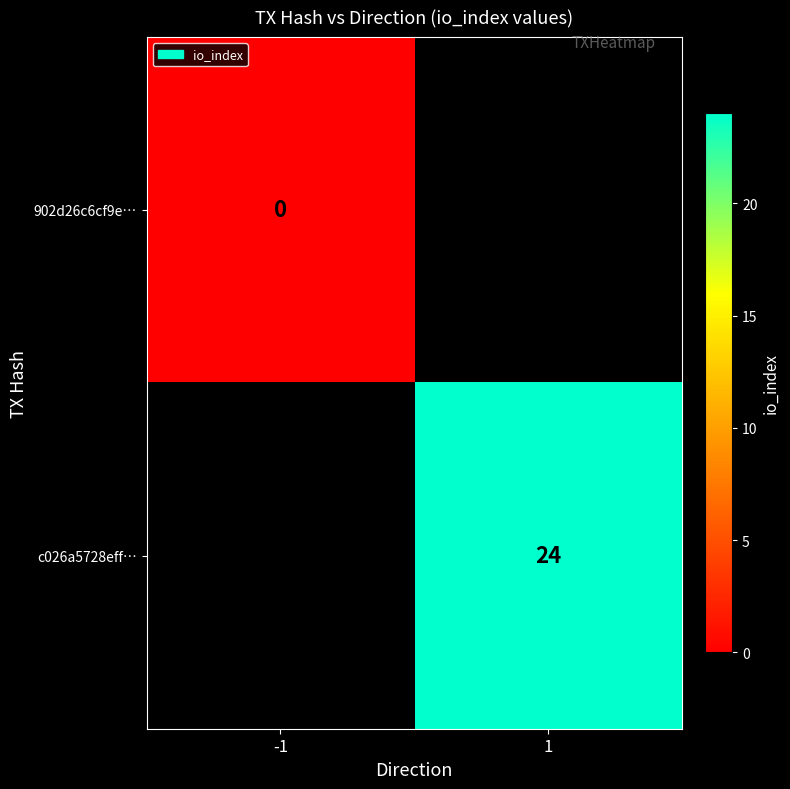

Rank the categories by 902d26c6cf9e… value from lowest to highest.

-1, 1